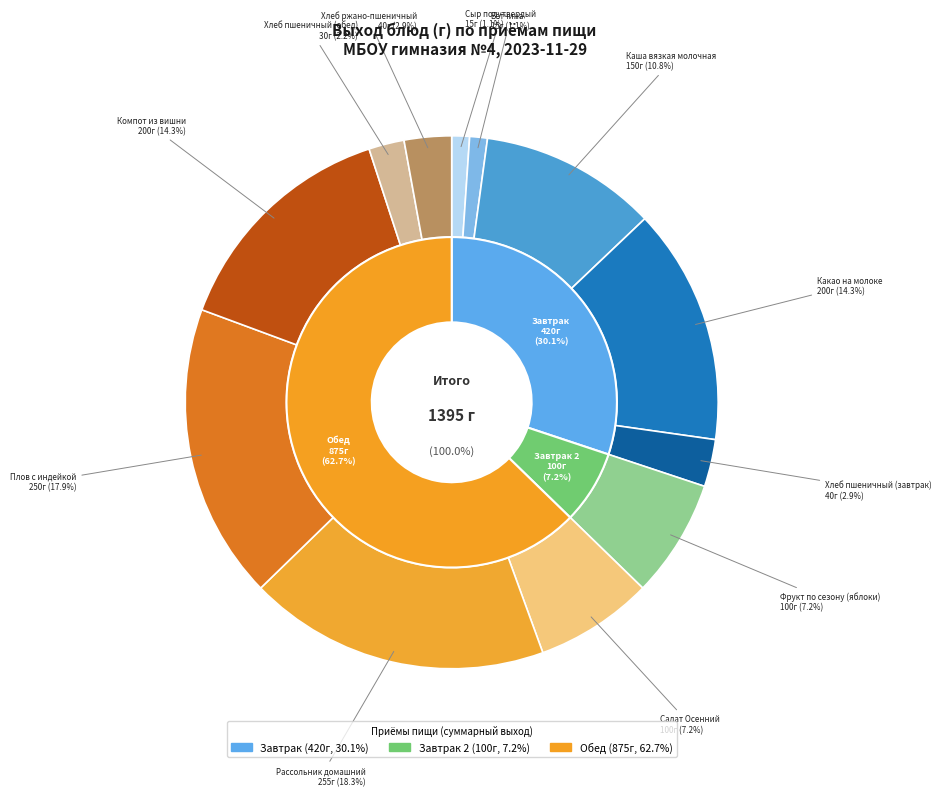

How many segments does this pie chart have?

12